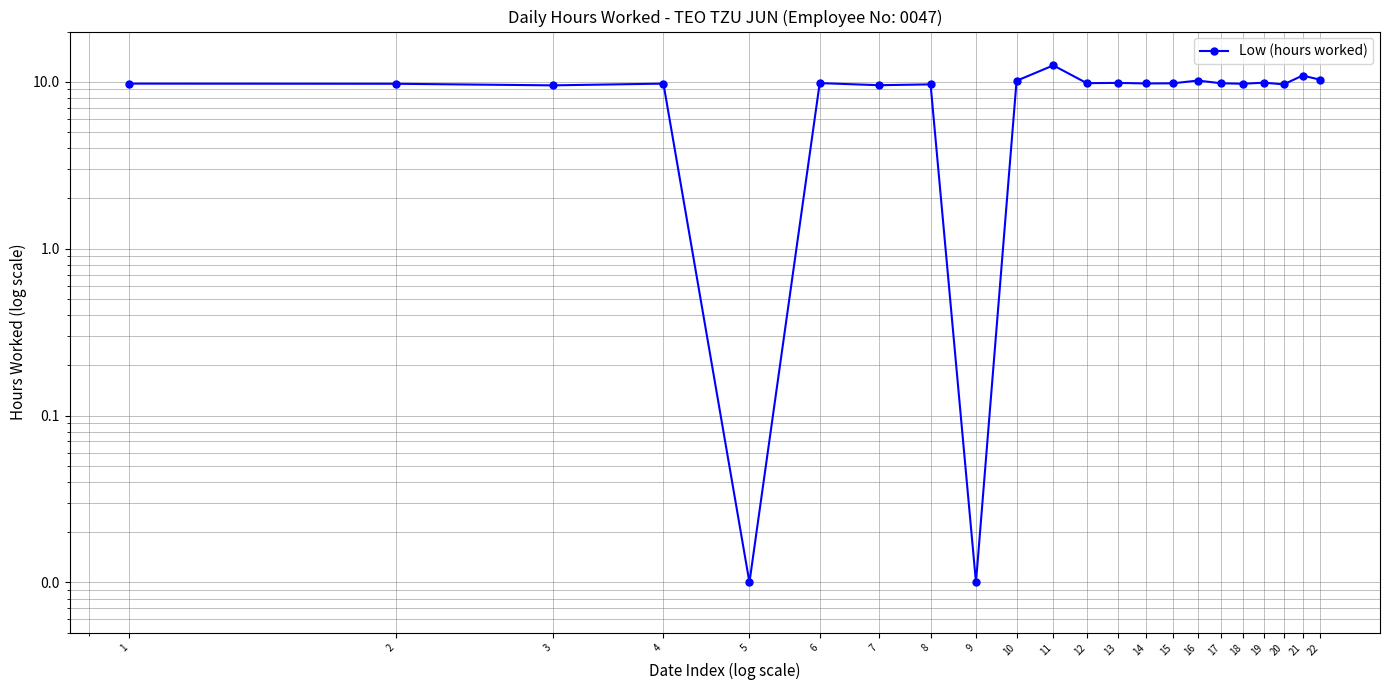

What is the maximum value shown in the chart?

12.5